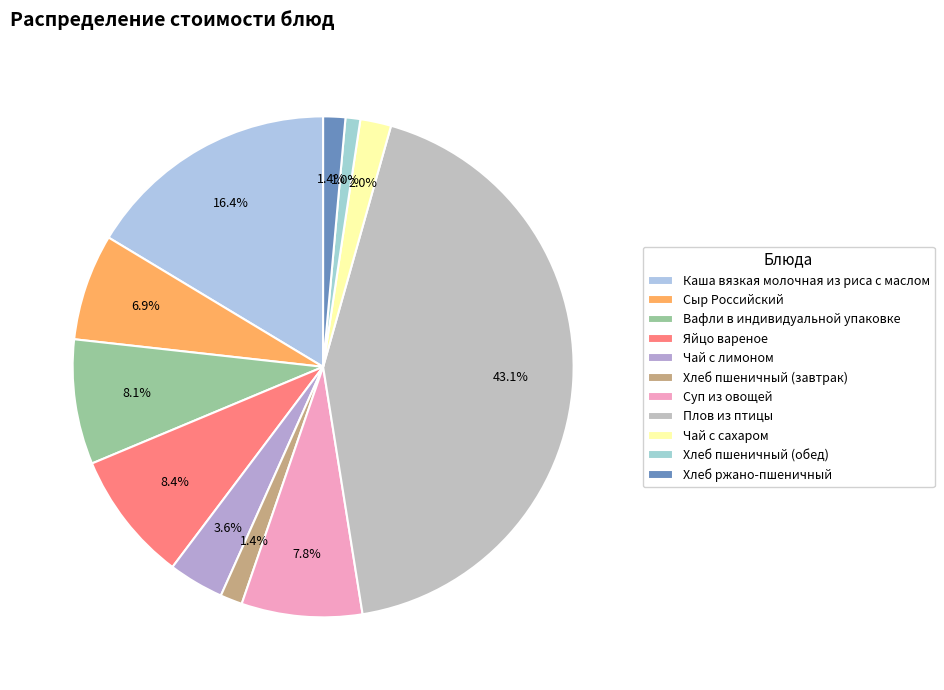

Is there any slice that represents more than half of the pie?

No